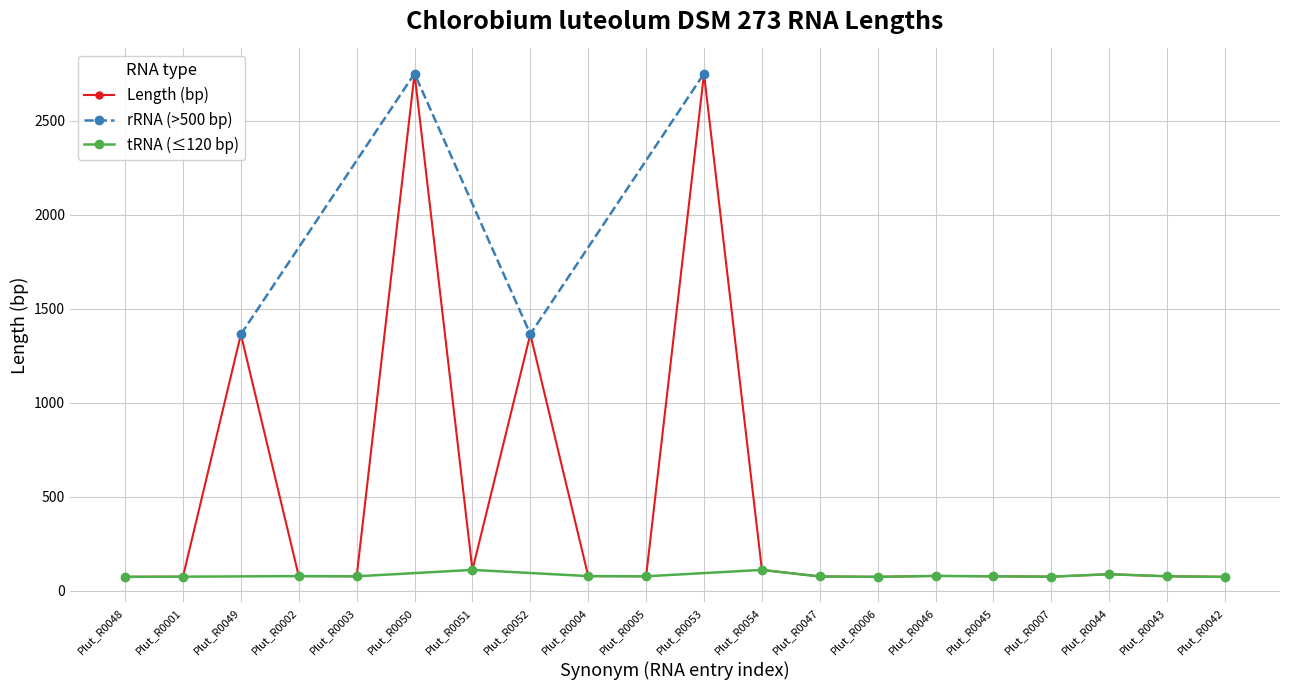

Where is the first local maximum?

Plut_R0049